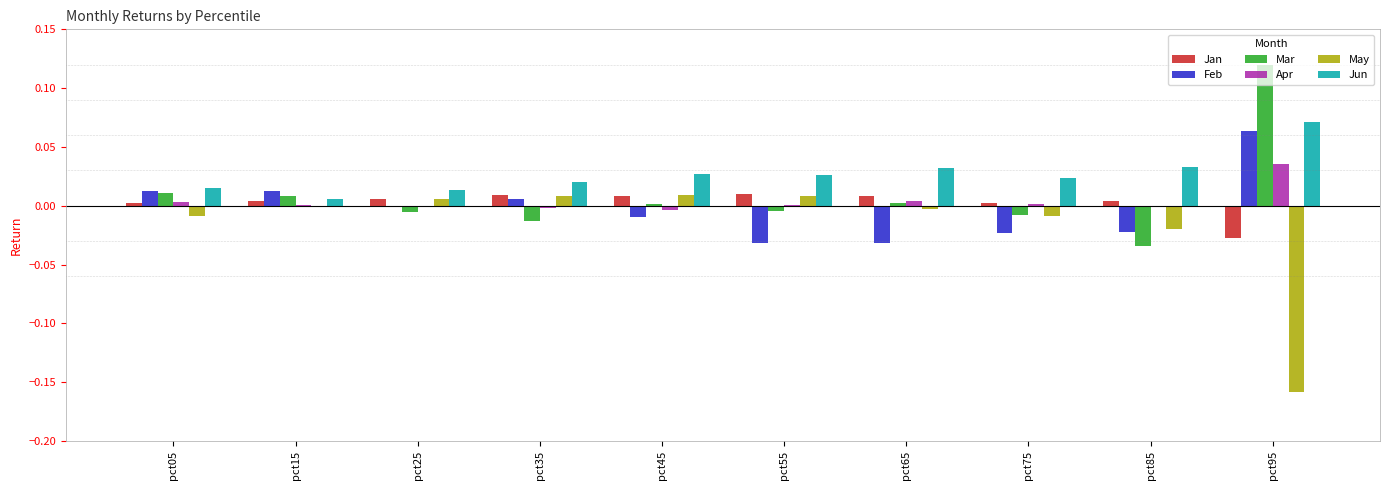

Which series has the largest range (max minus min)?

May